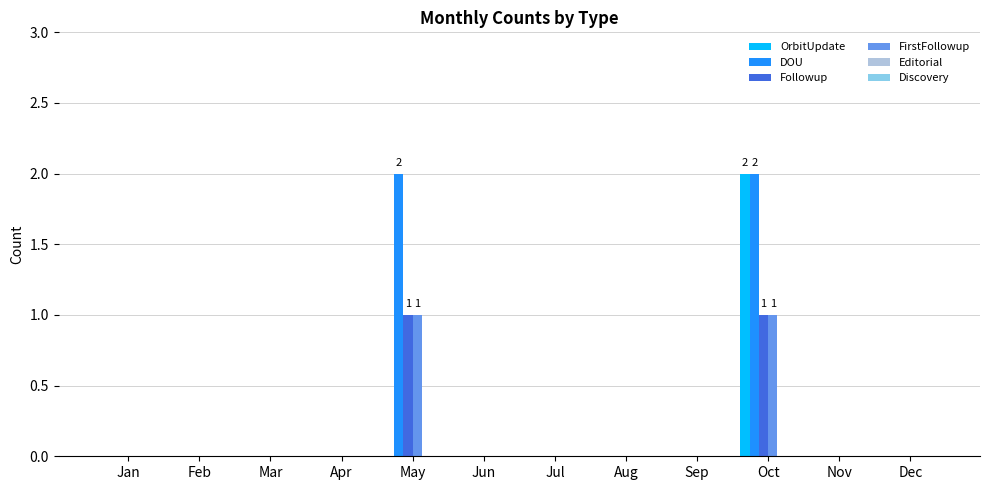

Does the chart contain stacked bars?

No